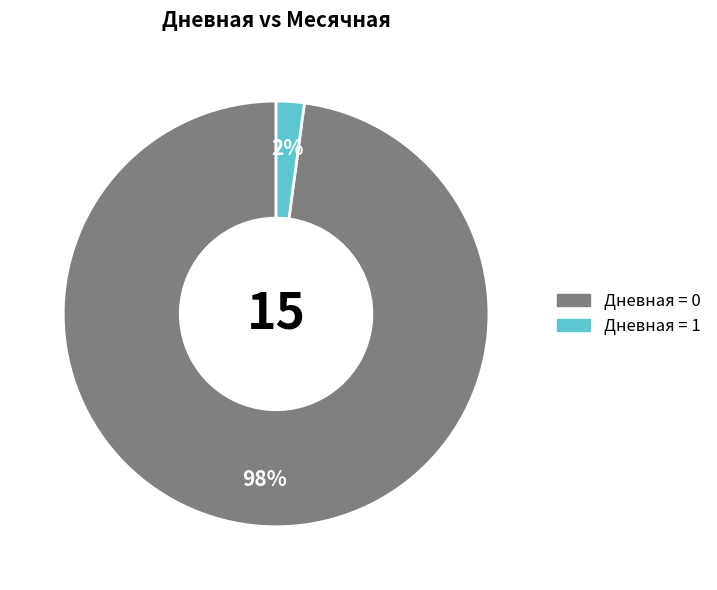

Count the number of slices in the pie.

2